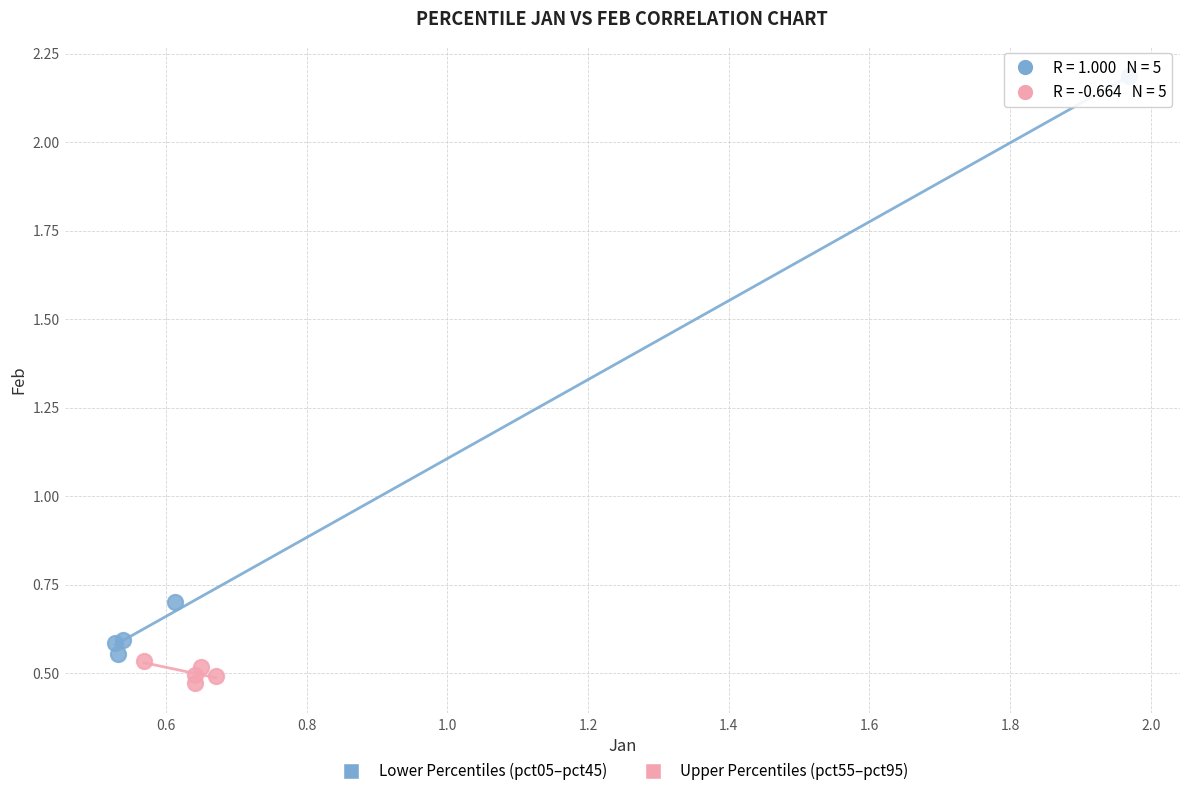

Which series has the largest Y range (max minus min)?

Lower Percentiles (pct05–pct45)